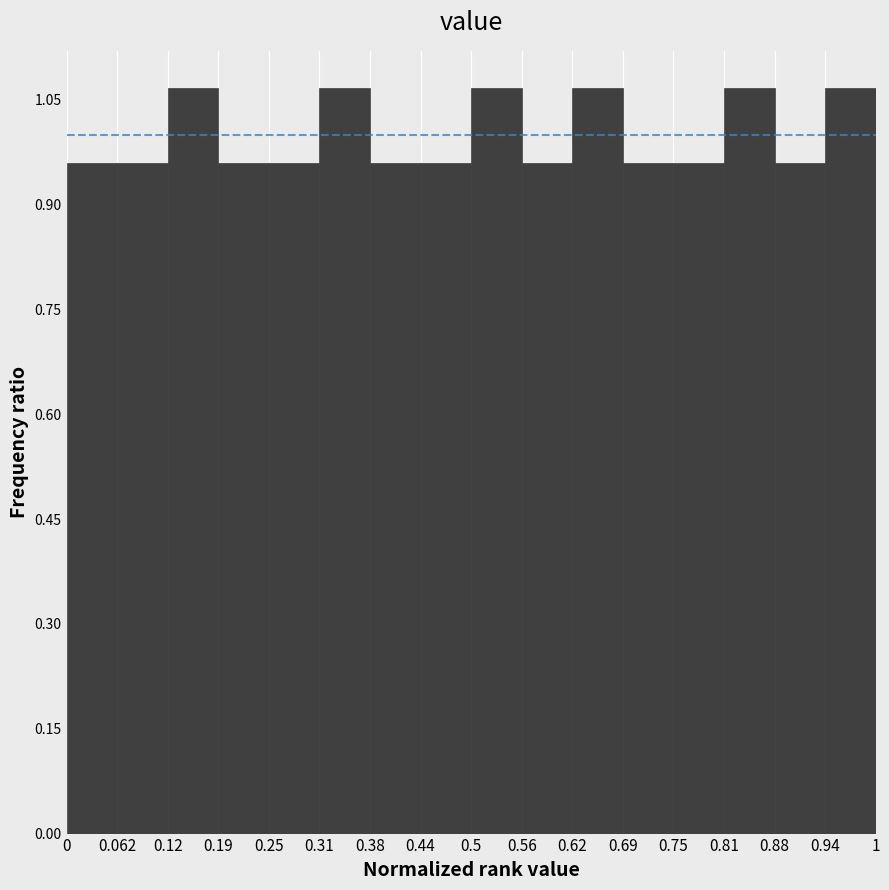

Reading left to right, list every bar in this chart as the range it spans on the x-axis followed by its height. The values are not printed on the chart, so give them approximately, as read against the axis.

0 to 0.062: 0.96
0.062 to 0.12: 0.96
0.12 to 0.19: 1.06
0.19 to 0.25: 0.96
0.25 to 0.31: 0.96
0.31 to 0.38: 1.06
0.38 to 0.44: 0.96
0.44 to 0.5: 0.96
0.5 to 0.56: 1.06
0.56 to 0.62: 0.96
0.62 to 0.69: 1.06
0.69 to 0.75: 0.96
0.75 to 0.81: 0.96
0.81 to 0.88: 1.06
0.88 to 0.94: 0.96
0.94 to 1: 1.06